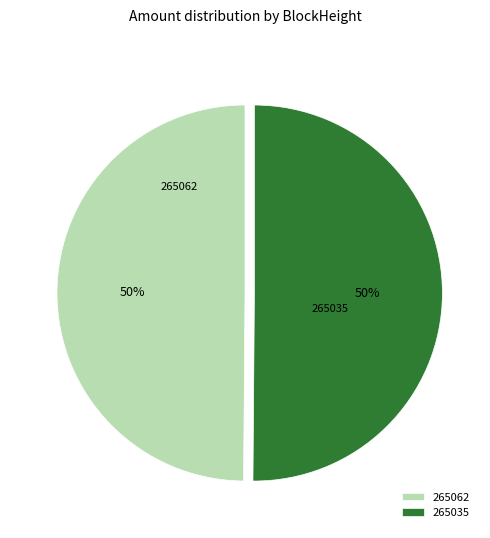

To the nearest percent, what is the combined percentage of 265035 and 265062?

100%